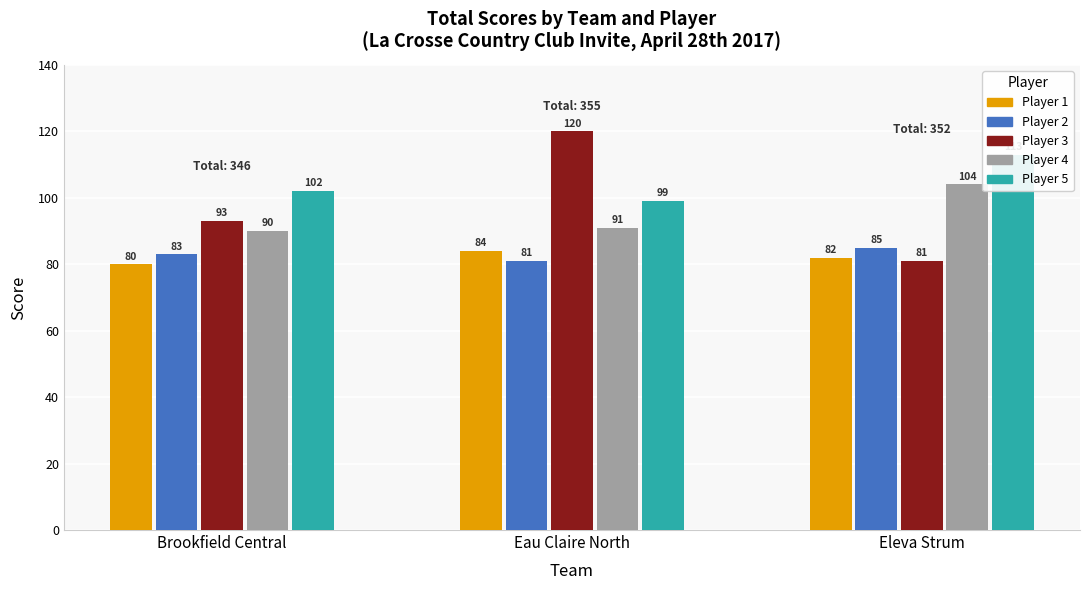

How many values in the Player 4 series exceed 91?

1